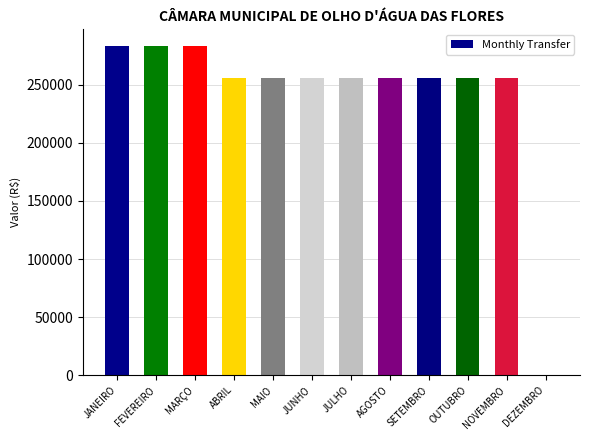

Are the bars horizontal?

No